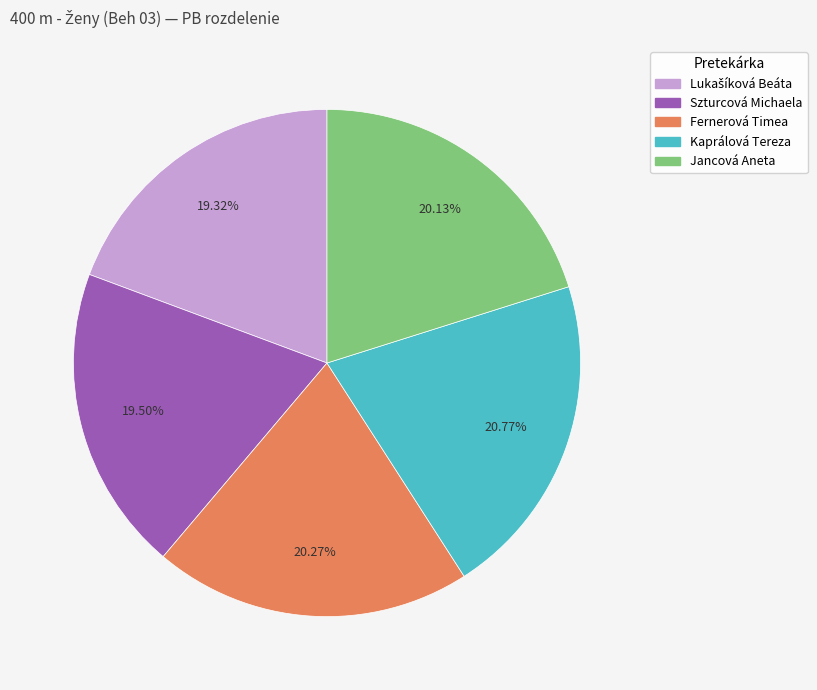

To the nearest percent, what is the average slice percentage?

20%